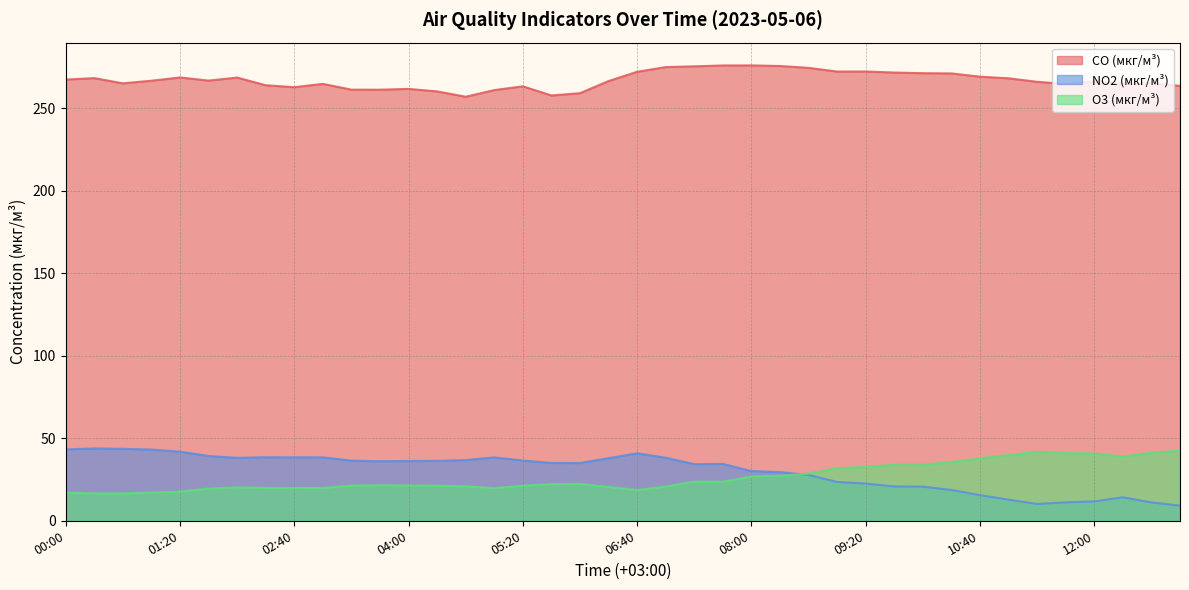

Is the value of NO2 (мкг/м³) at 06:40 greater than the value of CO (мкг/м³) at 10:40?

No